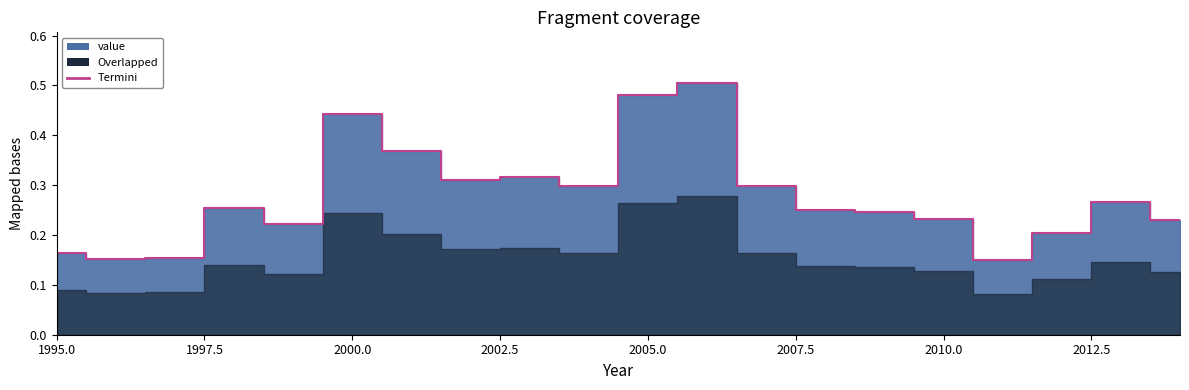

True or false: the data shows 0.2 at 1996.

False